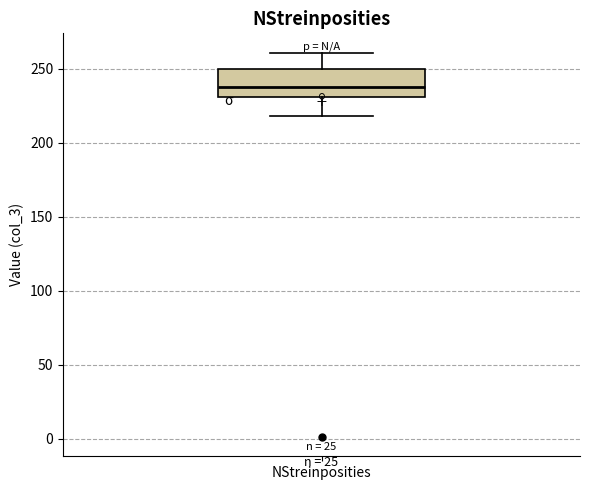

Transcribe this box plot: give where the median line is, the range the box spans, and where the two whiskers end, as read against the y-axis. The values are not printed on the chart, so give them approximately, as read against the axis.

median 240, box 230 to 250, whiskers 220 to 260